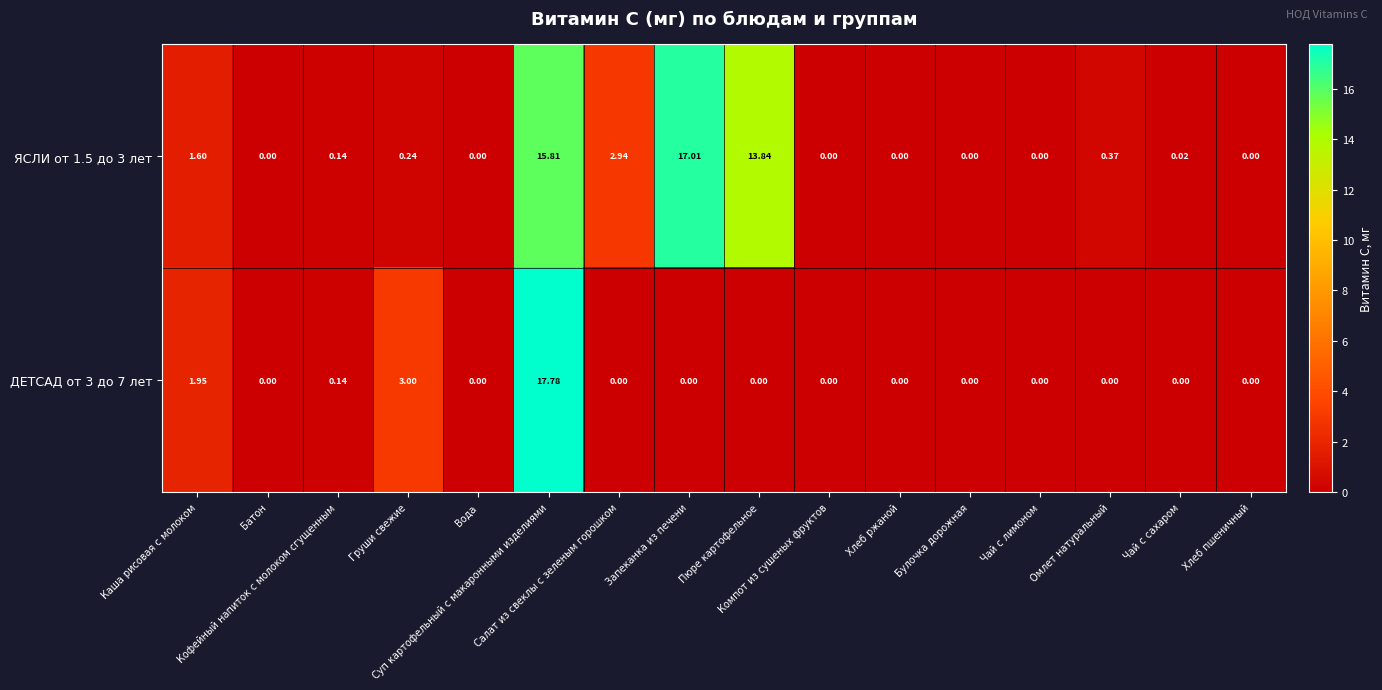

Rank the series at Кофейный напиток с молоком сгущенным from lowest to highest value.

ЯСЛИ от 1.5 до 3 лет, ДЕТСАД от 3 до 7 лет